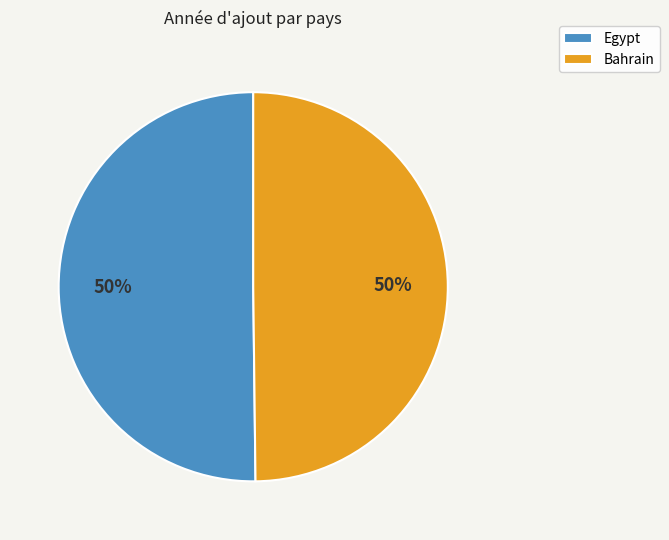

To the nearest percent, what is the combined percentage of Bahrain and Egypt?

100%